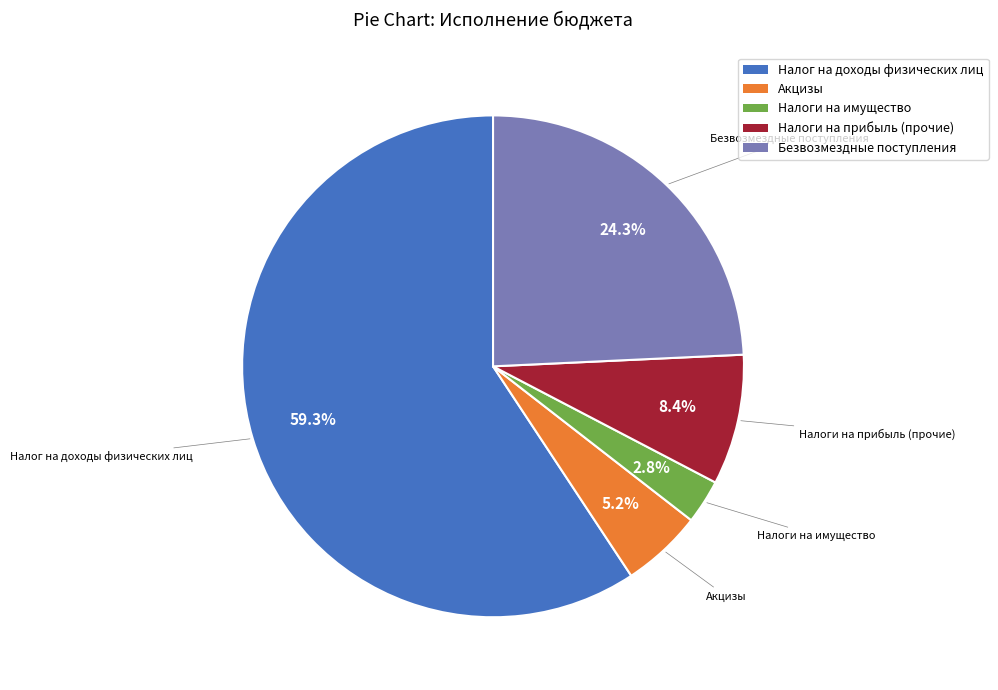

Which has a higher value, Безвозмездные поступления or Налоги на прибыль (прочие)?

Безвозмездные поступления